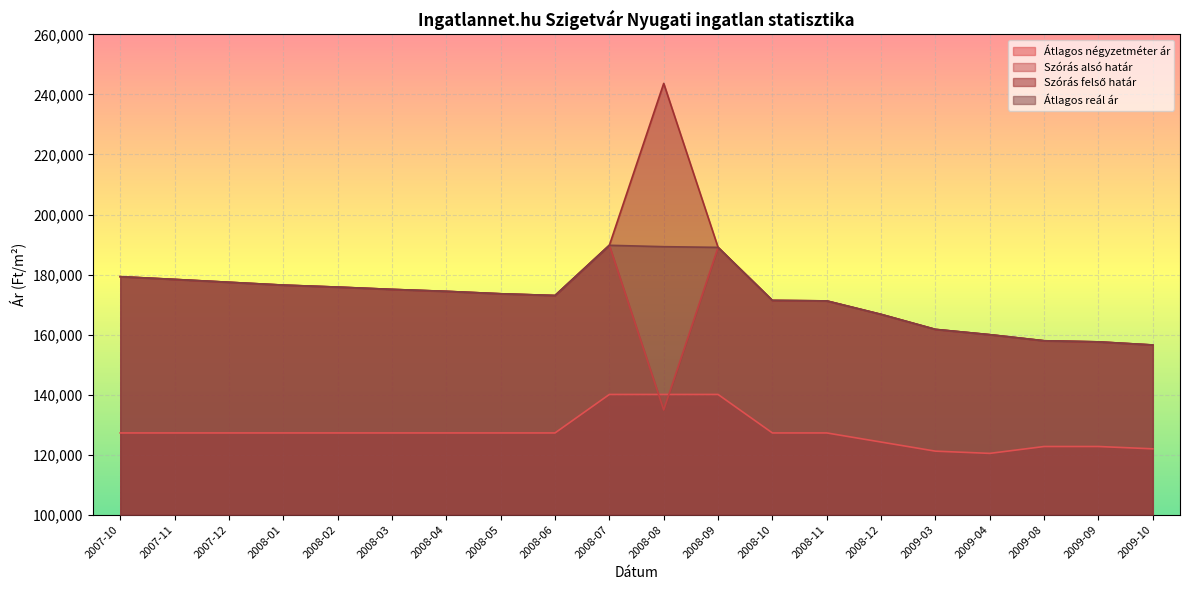

What is the average value of the Szórás alsó határ series?

170012